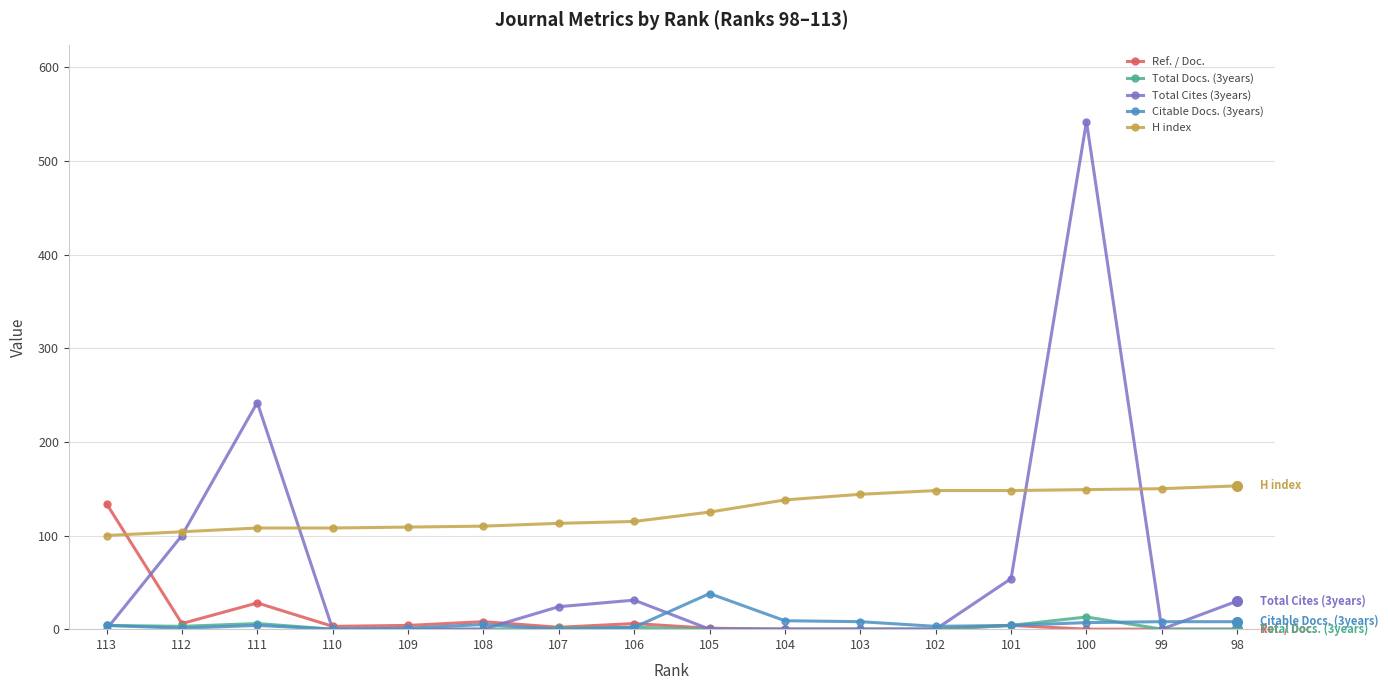

How many distinct data groups are displayed?

5